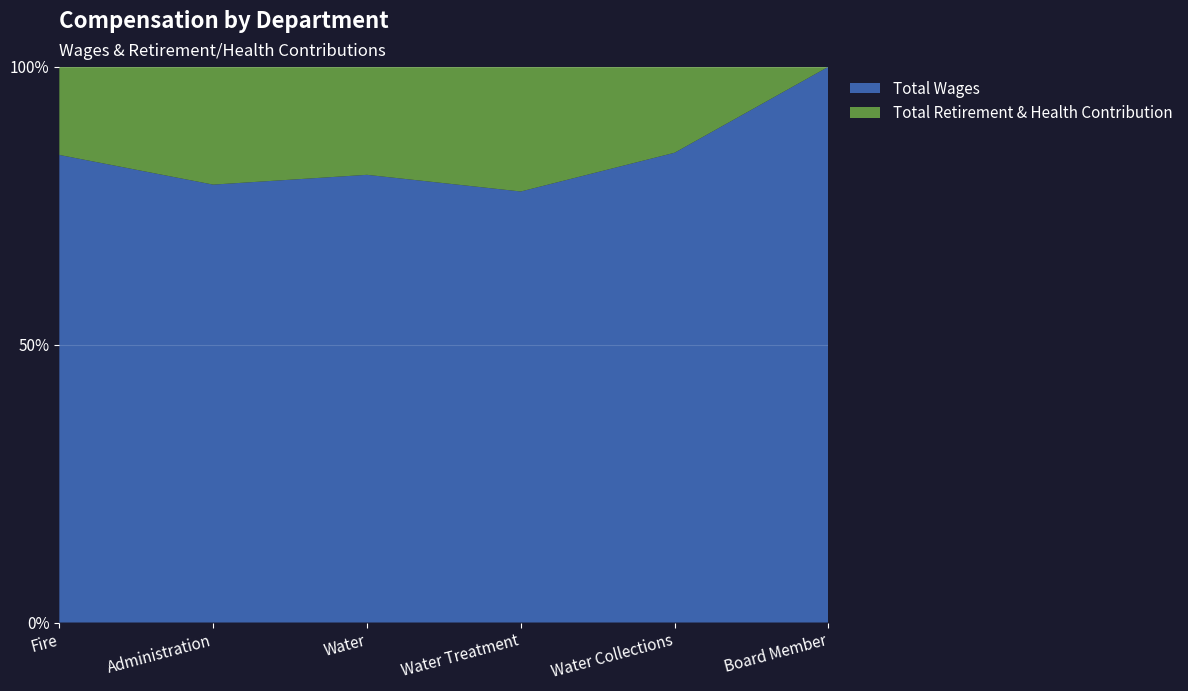

Reading left to right, what are all the values shown in this chart?

Total Wages: Fire=1613471	Administration=495694	Water=425890	Water Treatment=234362	Water Collections=214123	Board Member=7000
Total Retirement & Health Contribution: Fire=304339	Administration=133432	Water=102824	Water Treatment=67836	Water Collections=39194	Board Member=0